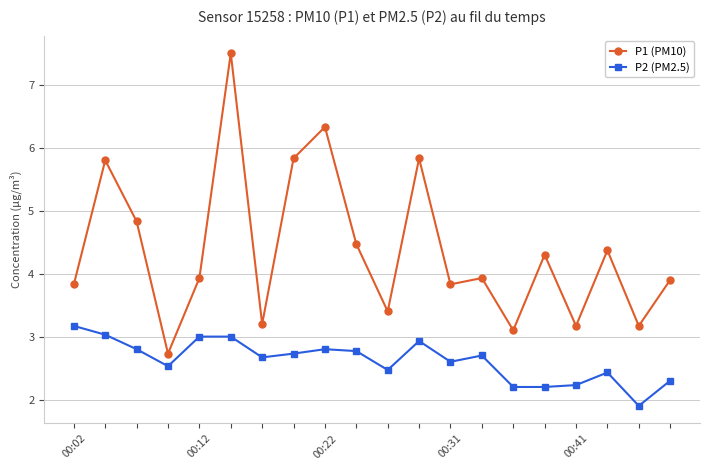

At how many categories does at least one series exceed 5?

5